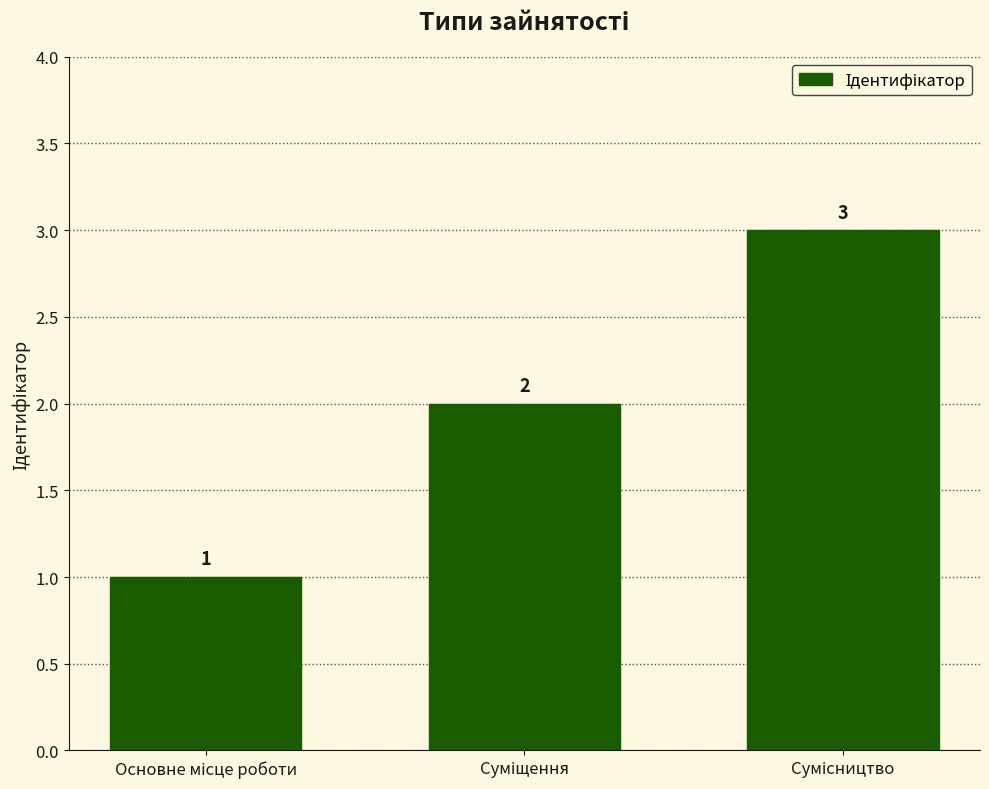

Count the values in the range 1 to 3.

3